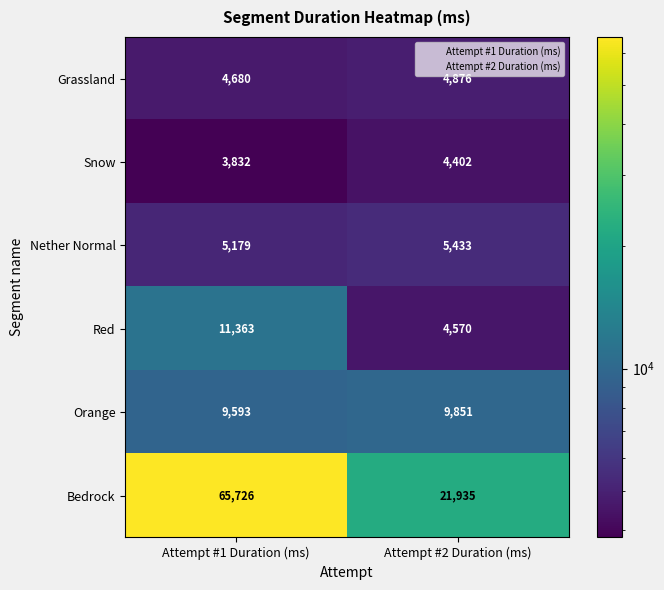

The Red series shows 11363 at Attempt #1 Duration (ms). True or false?

True